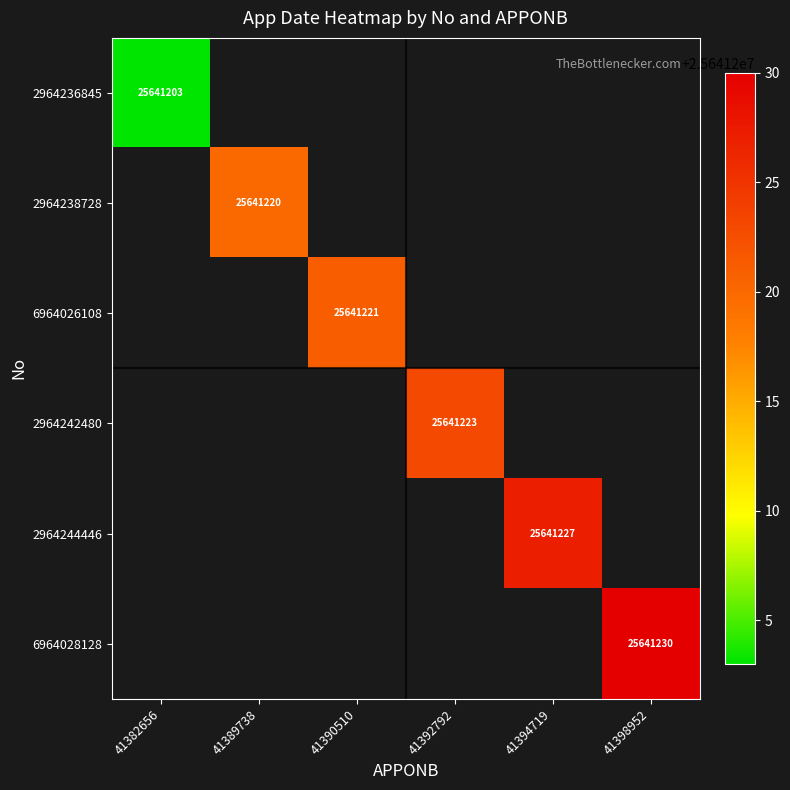

List the series in order of their overall mean, lowest first.

2964236845, 2964238728, 6964026108, 2964242480, 2964244446, 6964028128